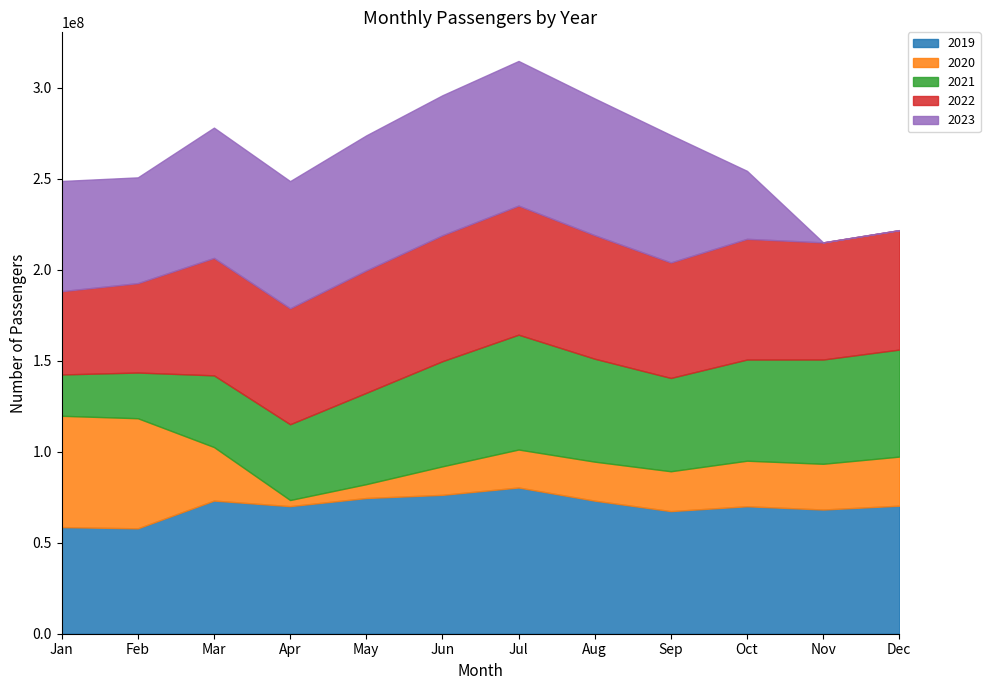

Between Jun and Oct, which is larger?

Jun